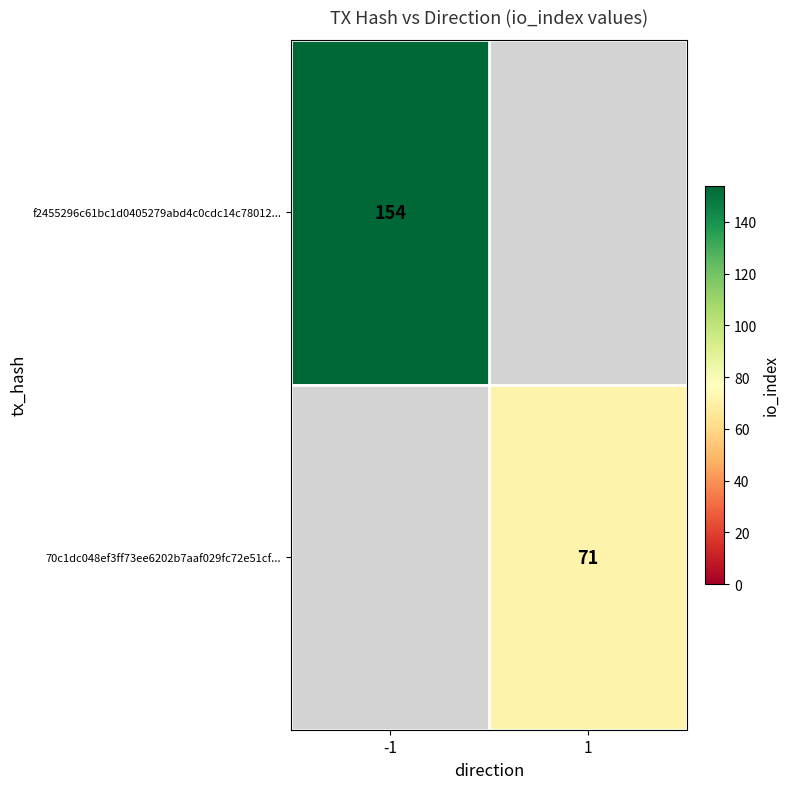

Is the value of 70c1dc048ef3ff73ee6202b7aaf029fc72e51cf... at 1 greater than the value of f2455296c61bc1d0405279abd4c0cdc14c78012... at -1?

No